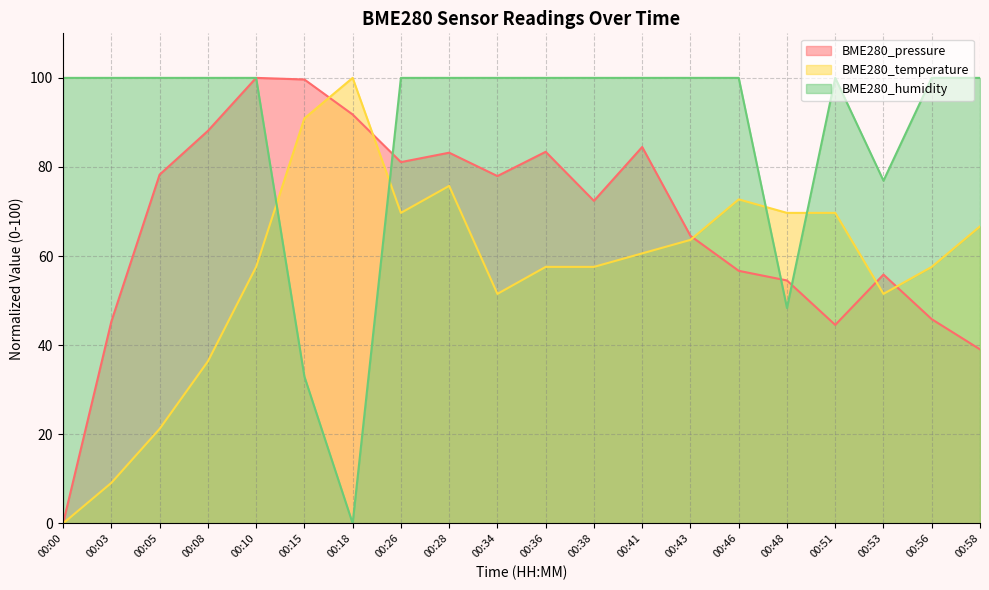

What is the value of the BME280_pressure point at the 18th from the left?

55.8